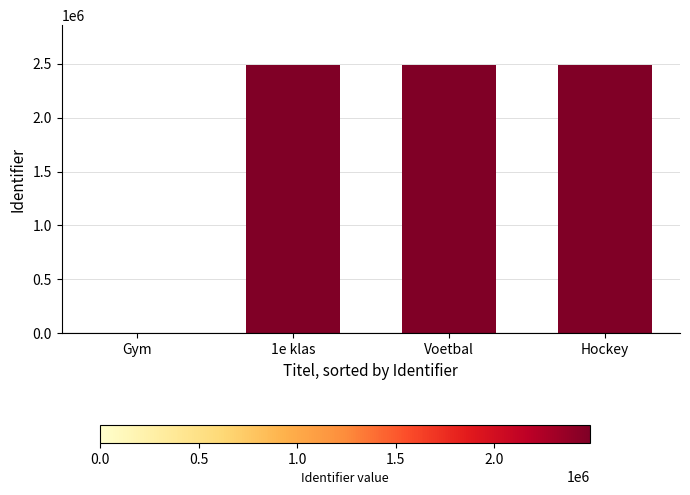

Is it true that the value at 1e klas is 2485499?

True